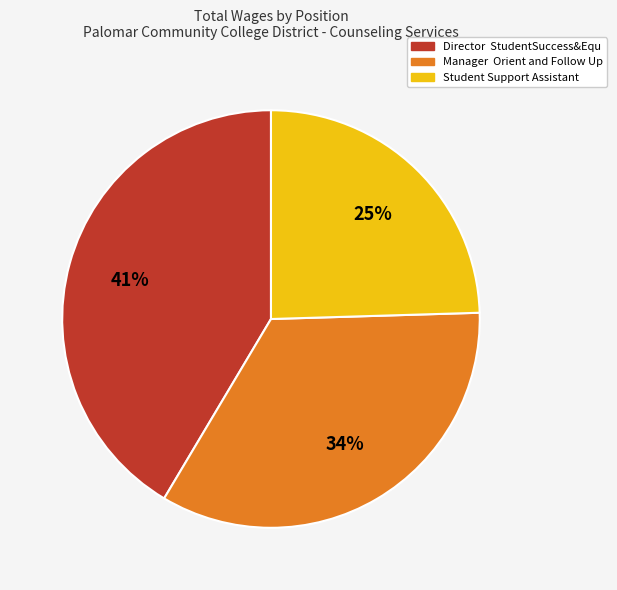

Which slice is the smallest?

Student Support Assistant